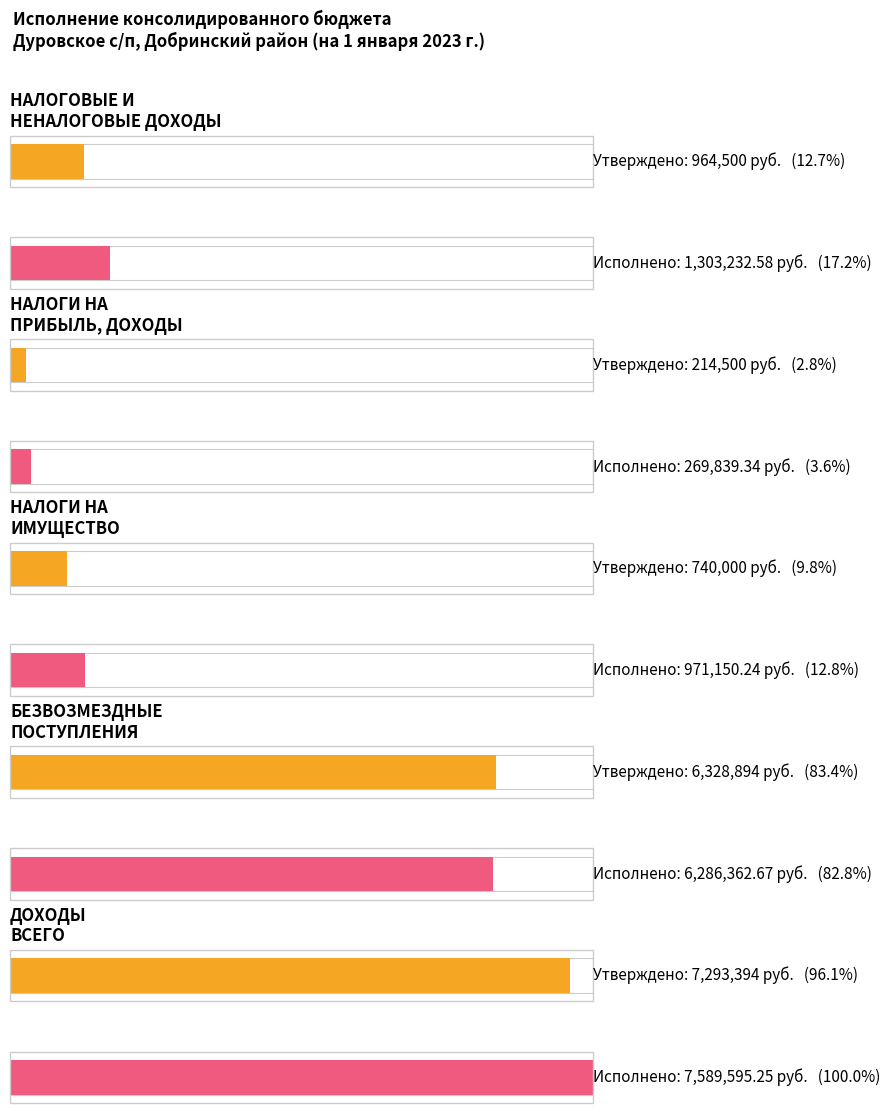

At how many categories does at least one series exceed 884751?

4